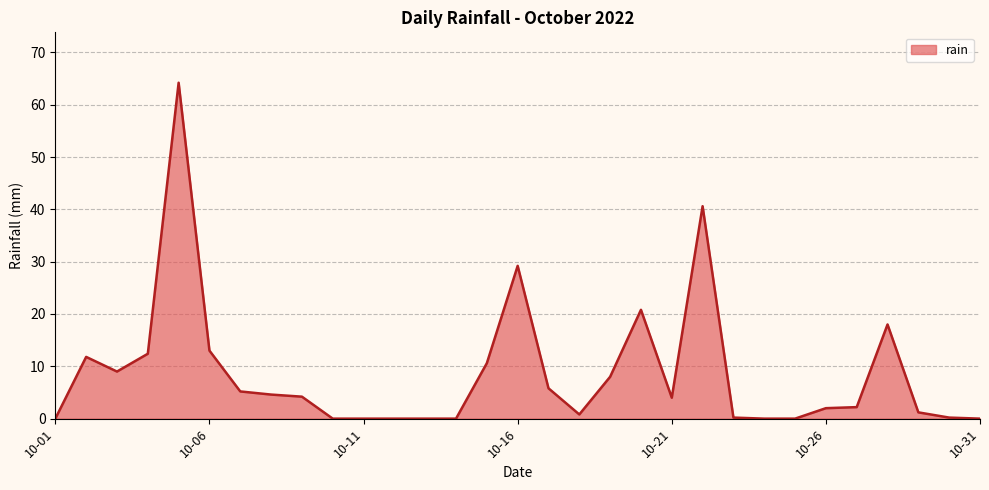

What is the greatest value displayed?

64.2